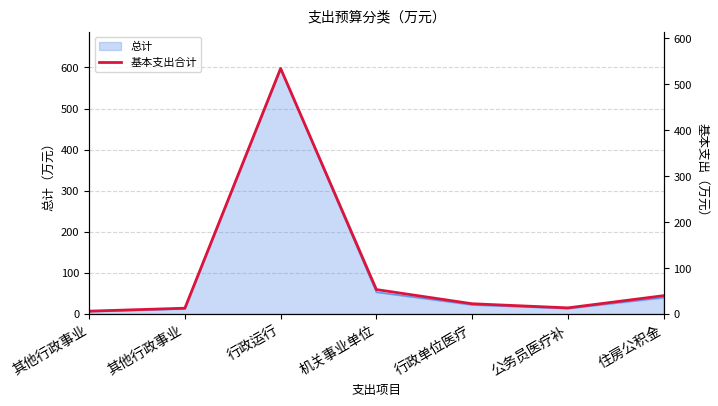

What is the difference between the values at 住房公积金 and 公务员医疗补?

26.6